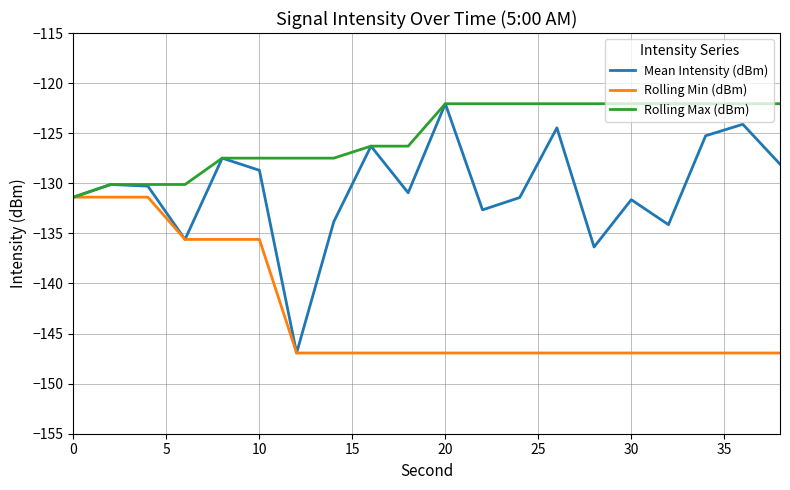

Rank the series by their average value, from highest to lowest.

Rolling Max (dBm), Mean Intensity (dBm), Rolling Min (dBm)